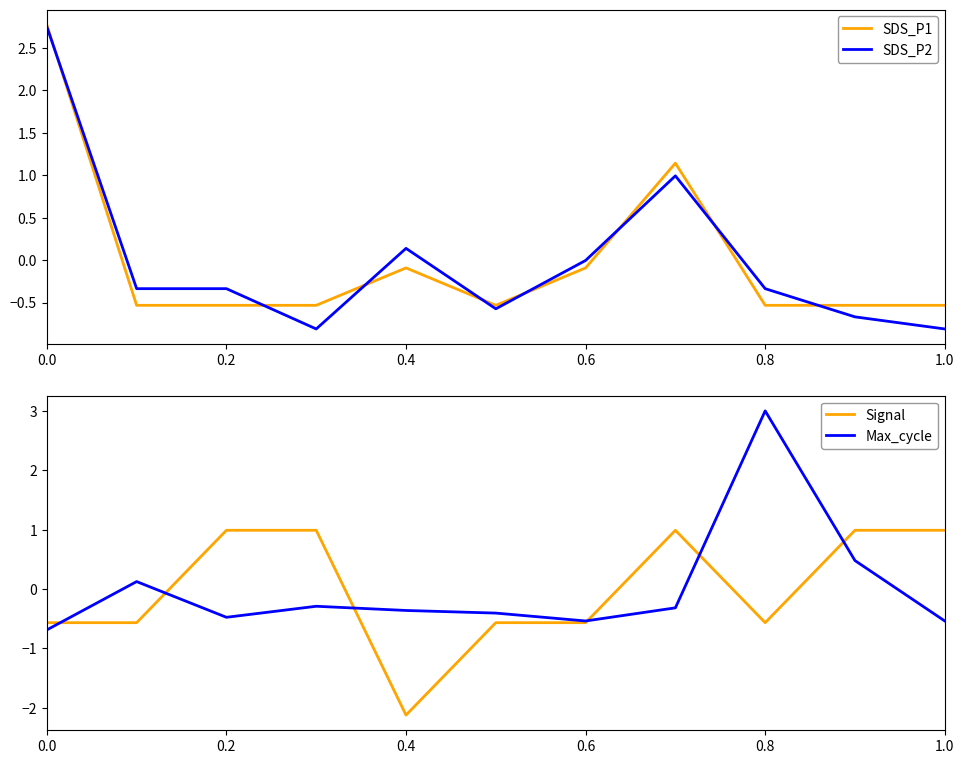

After their last crossing, which series has the higher values: SDS_P1 or Signal?

Signal